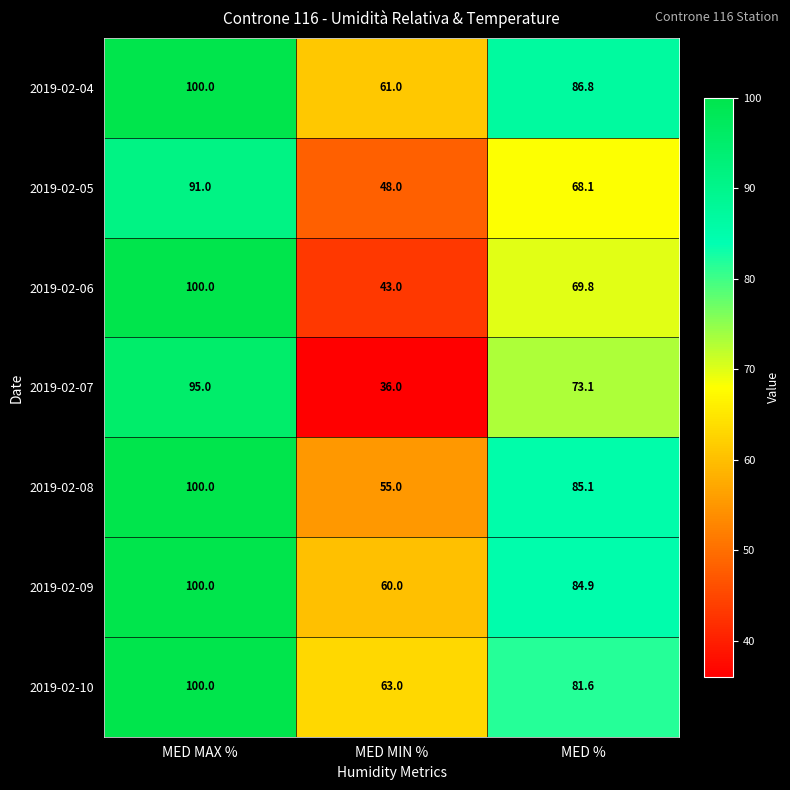

Which series has the largest total across all categories?

2019-02-04